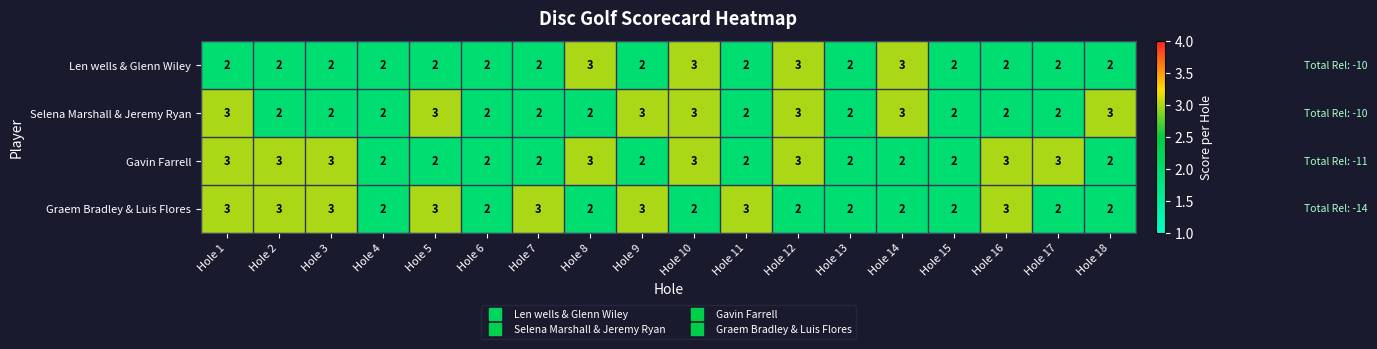

The value of Len wells & Glenn Wiley at Hole 5 is 2. True or false?

True